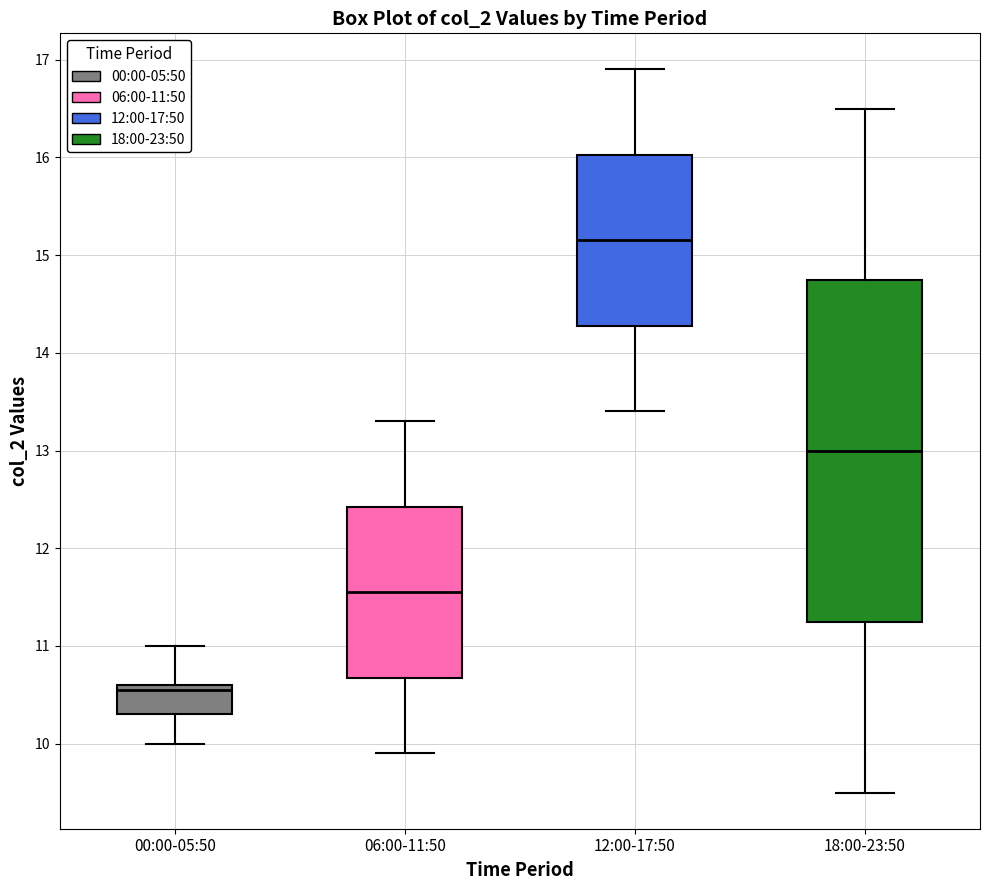

Where does the upper whisker of the box for 06:00-11:50 end on the y-axis? The values are not printed on the chart, so give them approximately, as read against the axis.

13.3